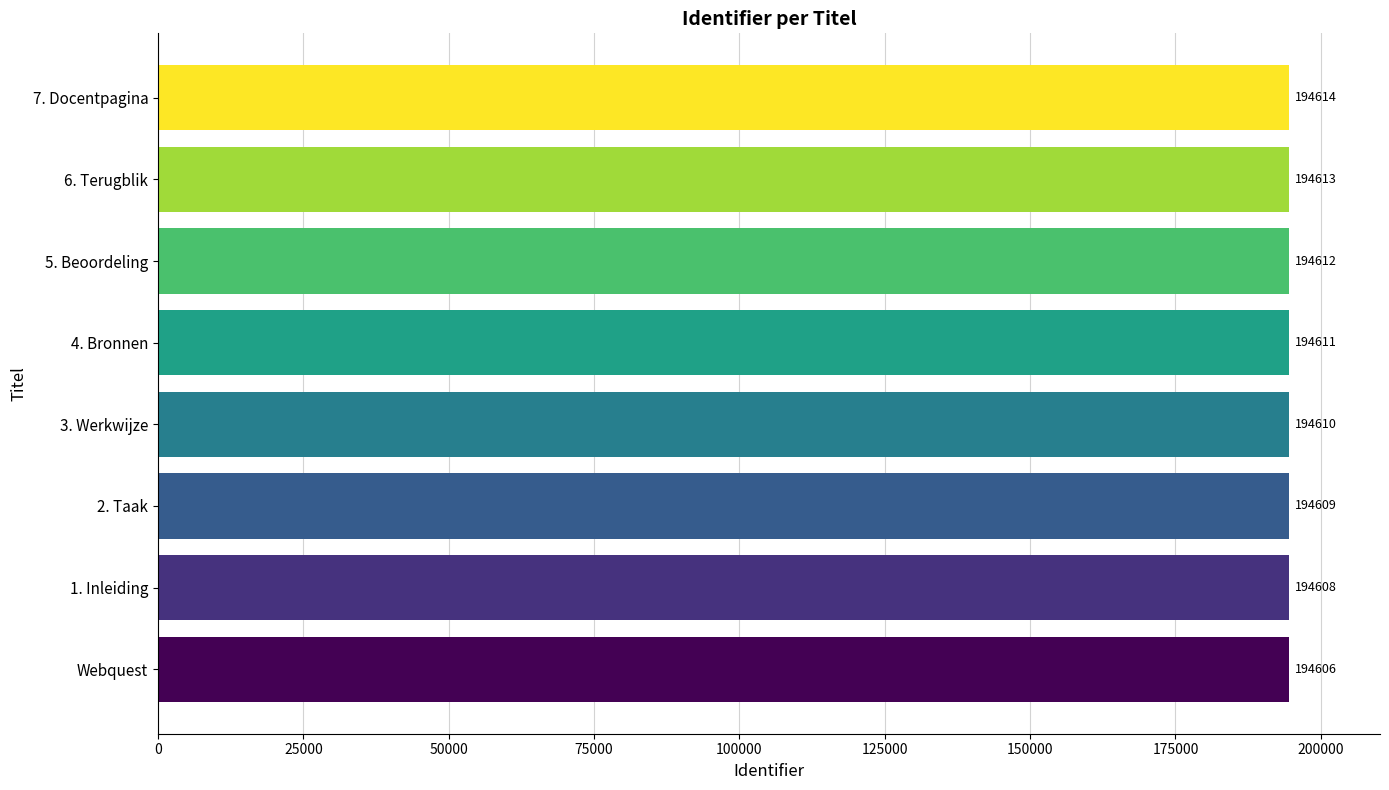

The chart shows a value of 76814 at 6. Terugblik. True or false?

False